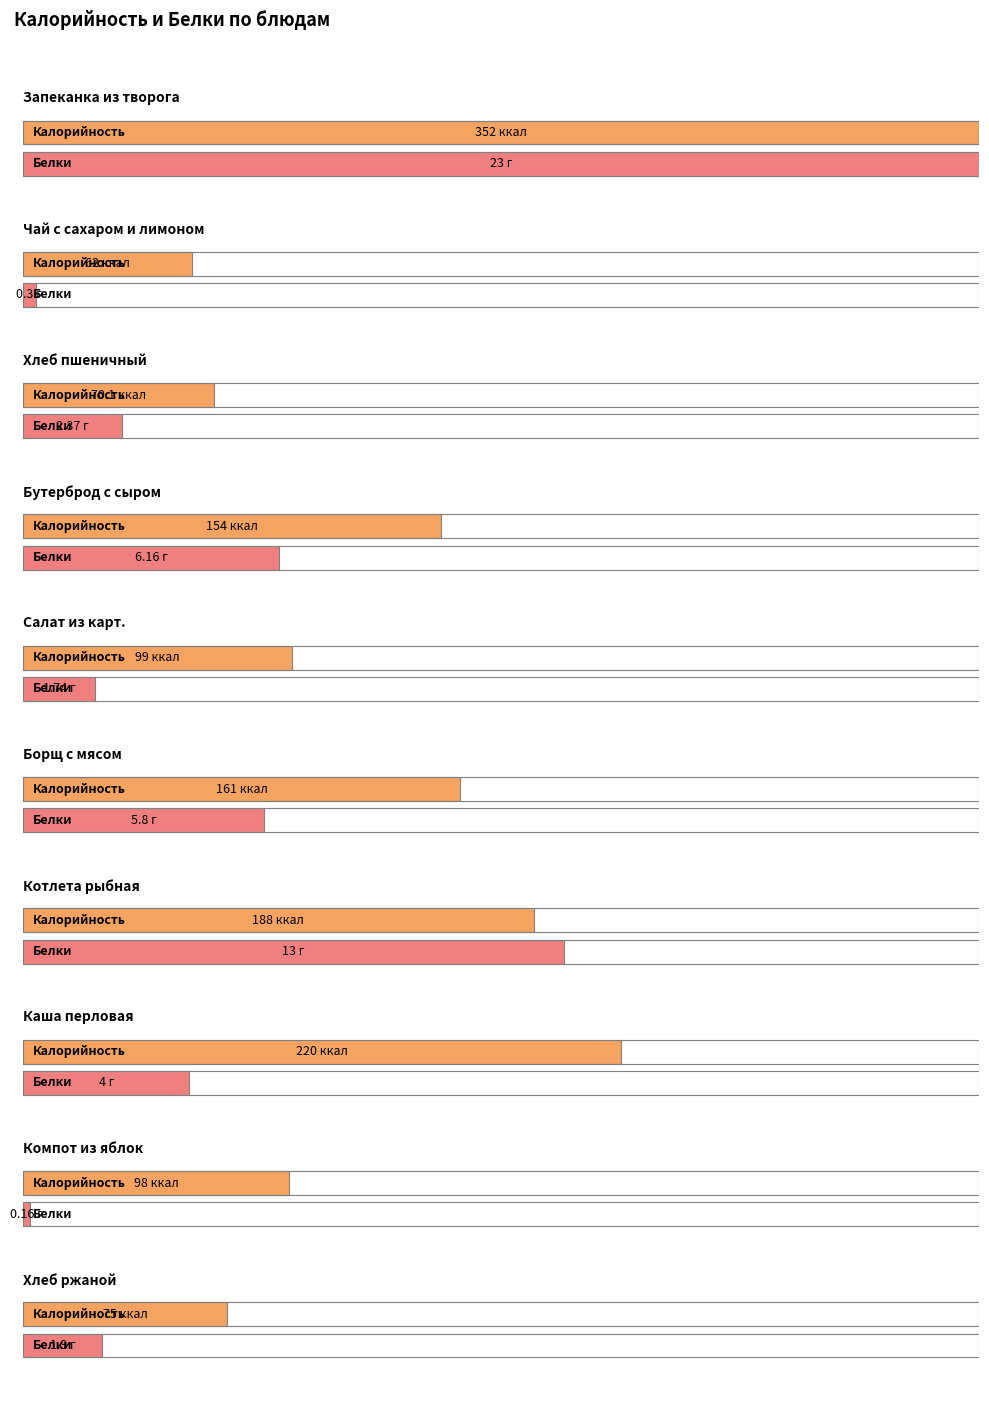

How many values in the Калорийность series are below 154?

5